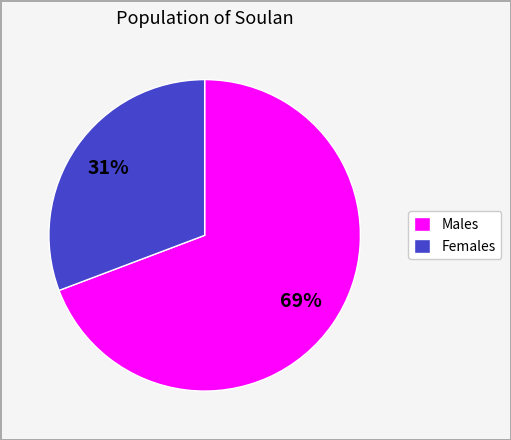

What is the smallest slice in the pie chart?

Females